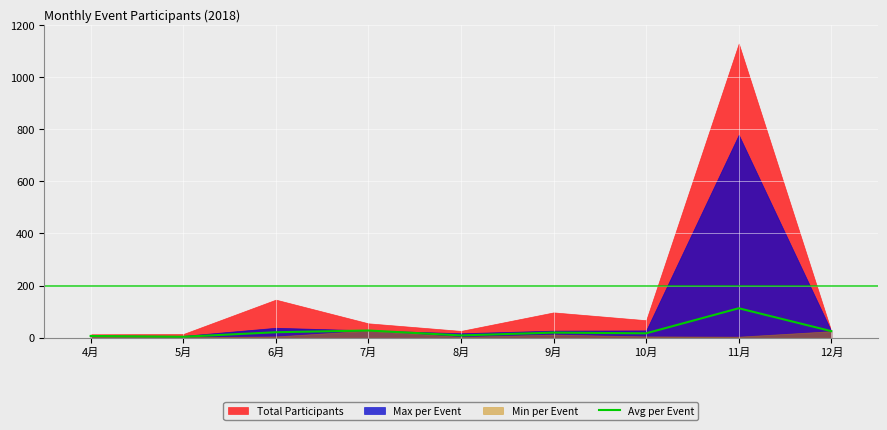

What is the change in value from 4月 to 5月?

-3.0